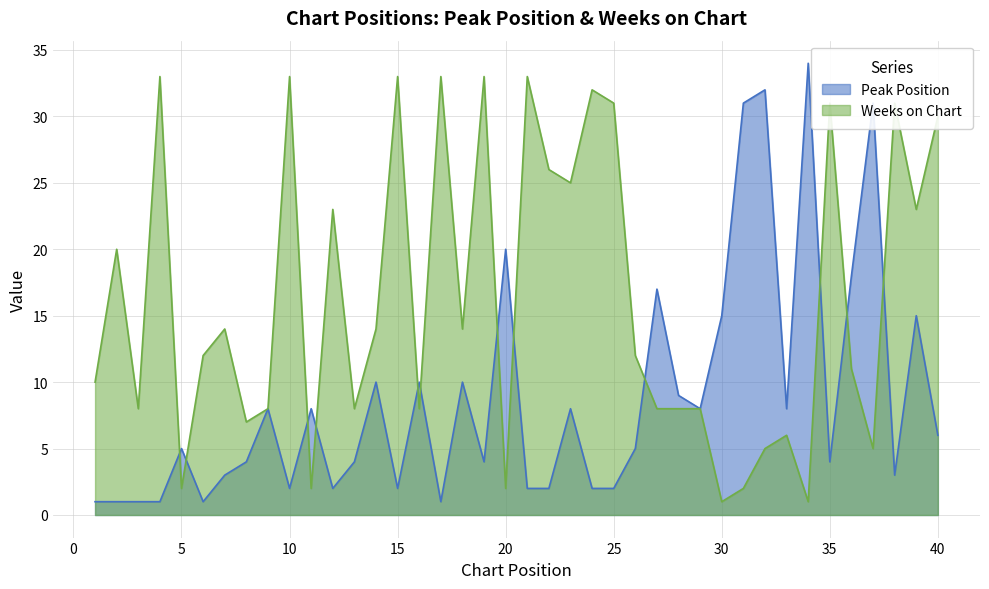

Which category has the lowest value in the Weeks on Chart series?

30